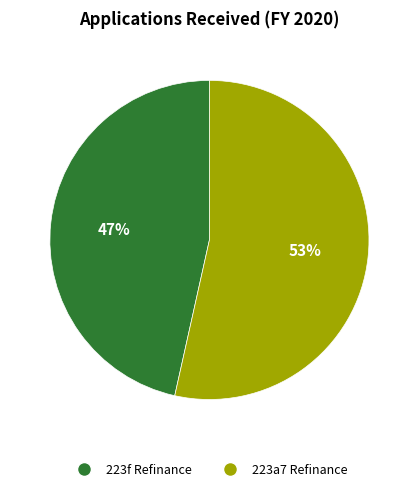

Is there a majority slice in this chart?

Yes